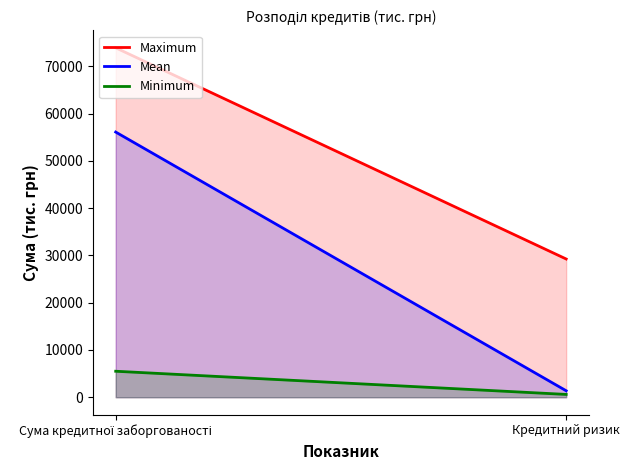

What is the label of the 2nd point from the right?

Сума кредитної заборгованості